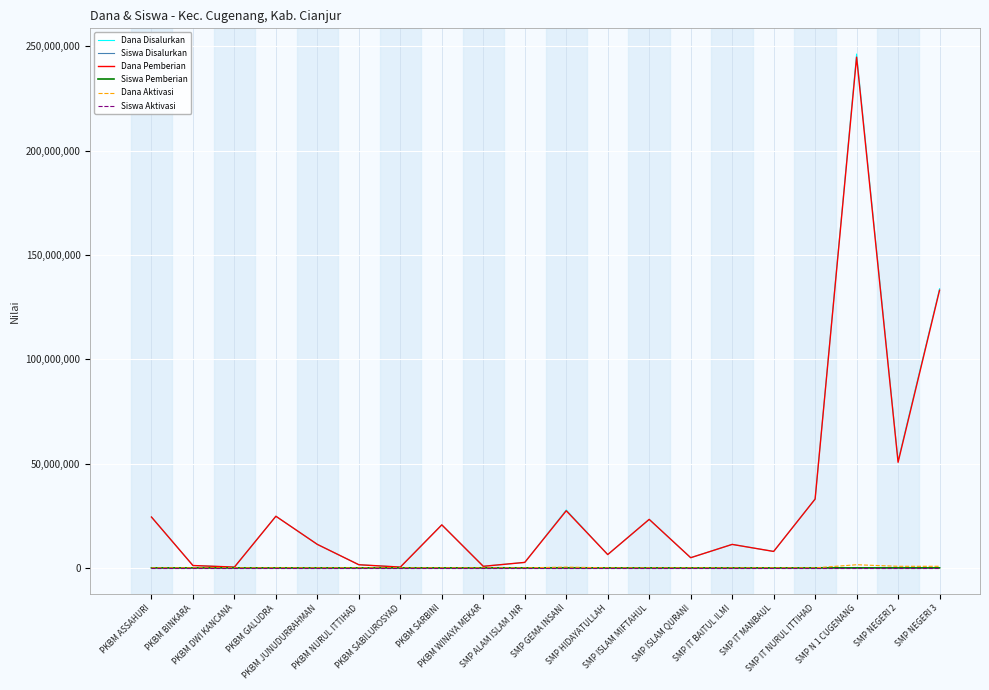

What is the difference between the maximum and minimum values in the Dana Pemberian series?

244500000